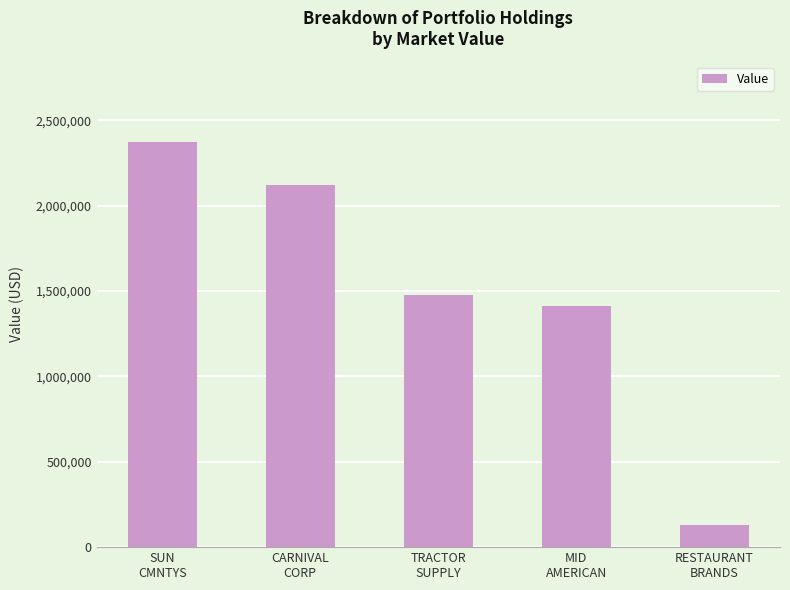

What is the value of the 3rd bar from the left?

1478000